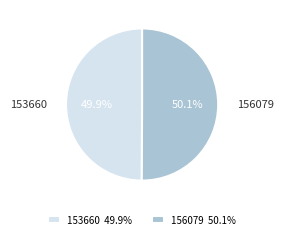

To the nearest percent, what percentage of the pie is 153660?

50%